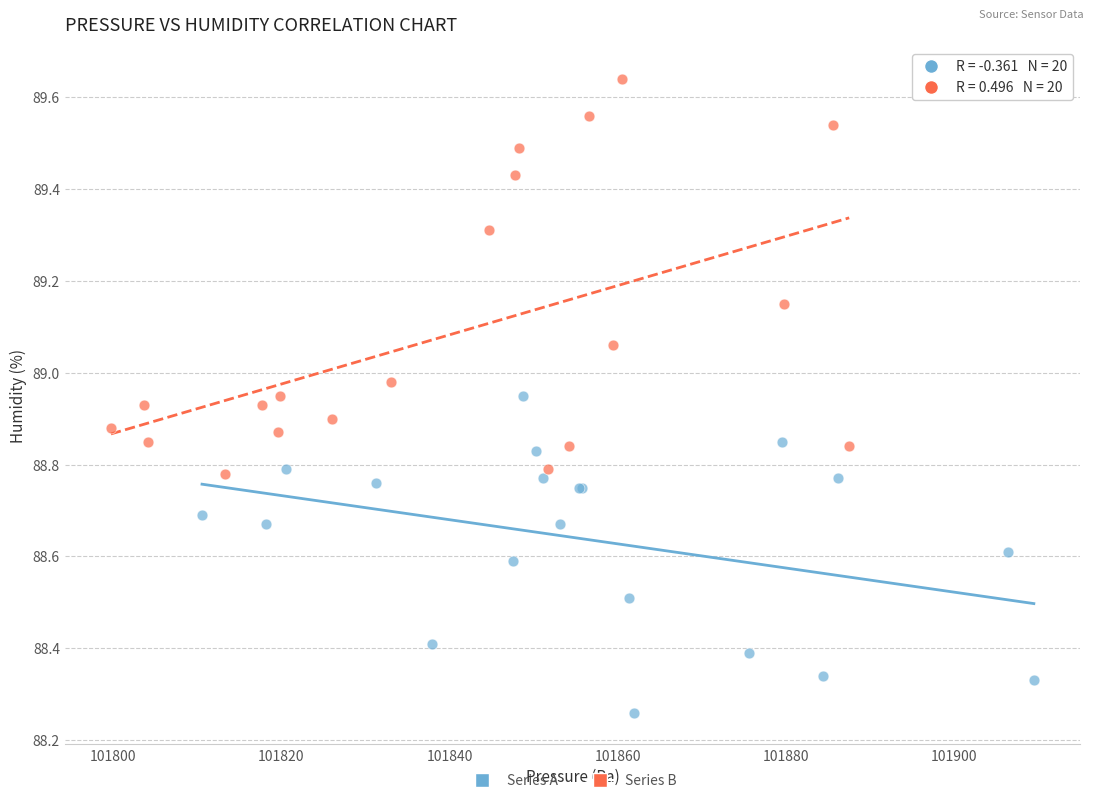

Which series reaches the minimum Y coordinate?

Series A